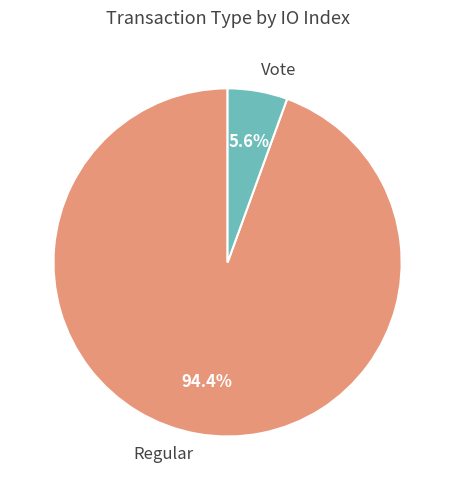

How many segments does this pie chart have?

2